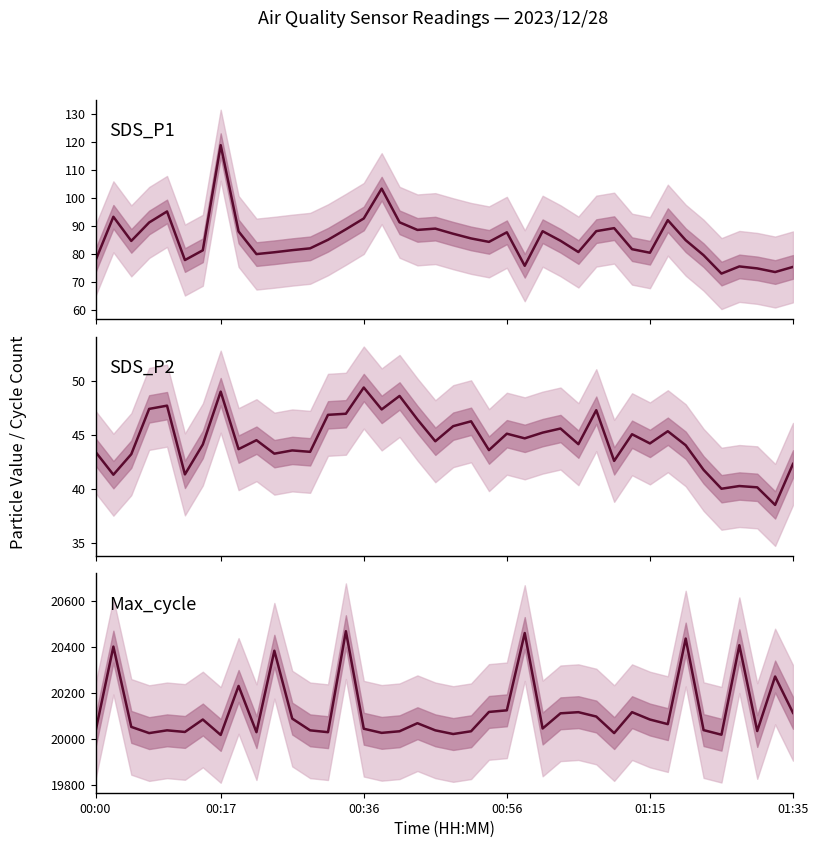

Which series has the largest total across all categories?

Max_cycle